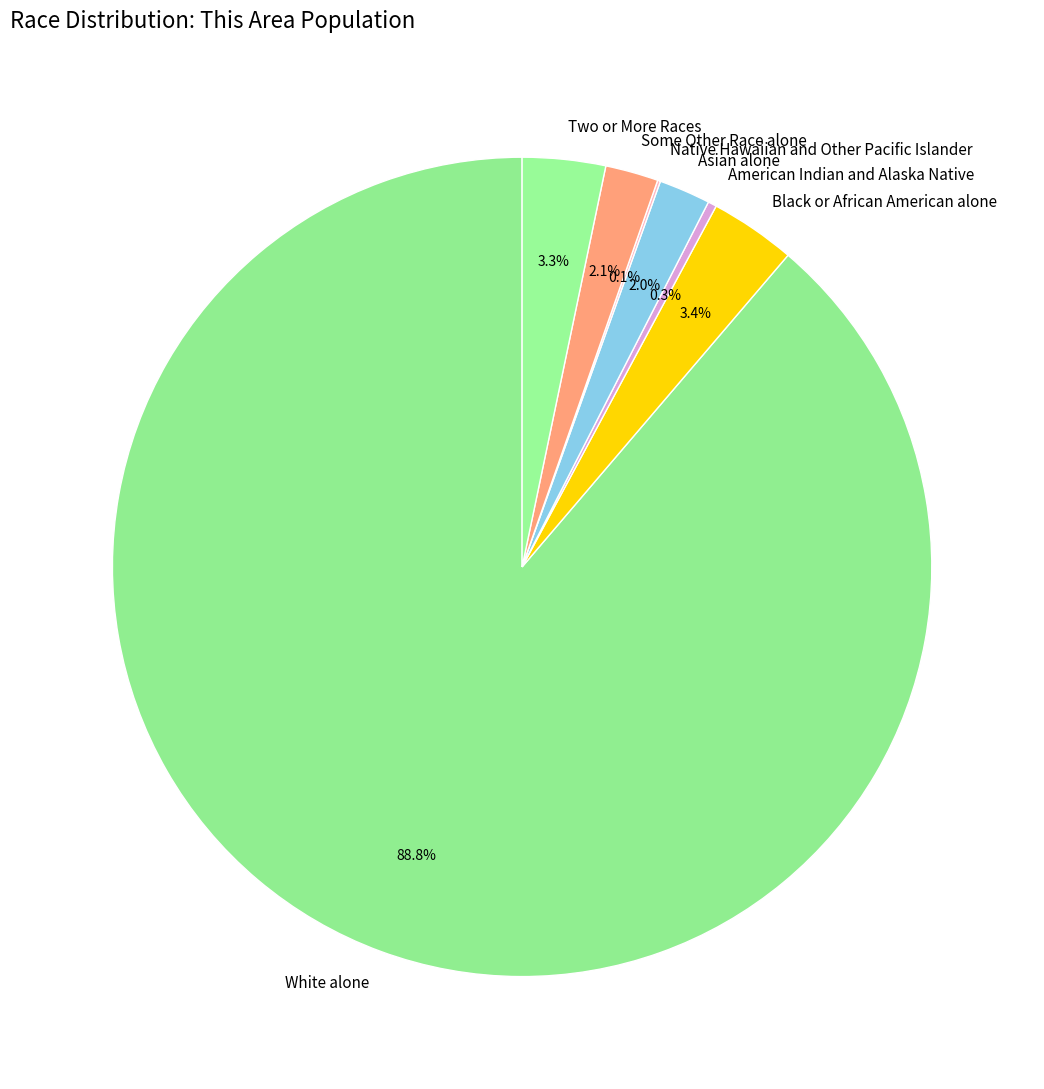

To the nearest percent, what is the difference between the Asian alone and Black or African American alone slice percentages?

1%